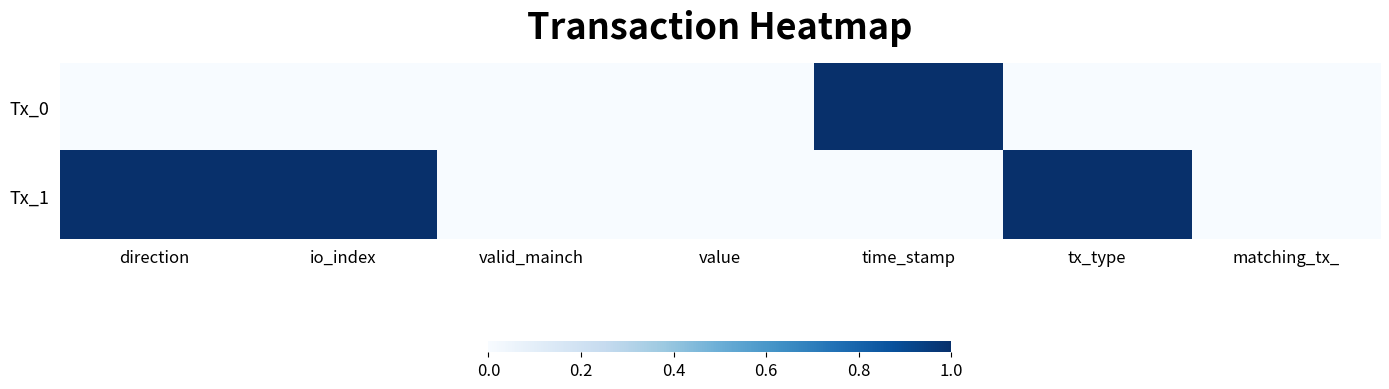

What is the total value across all series at io_index?

1